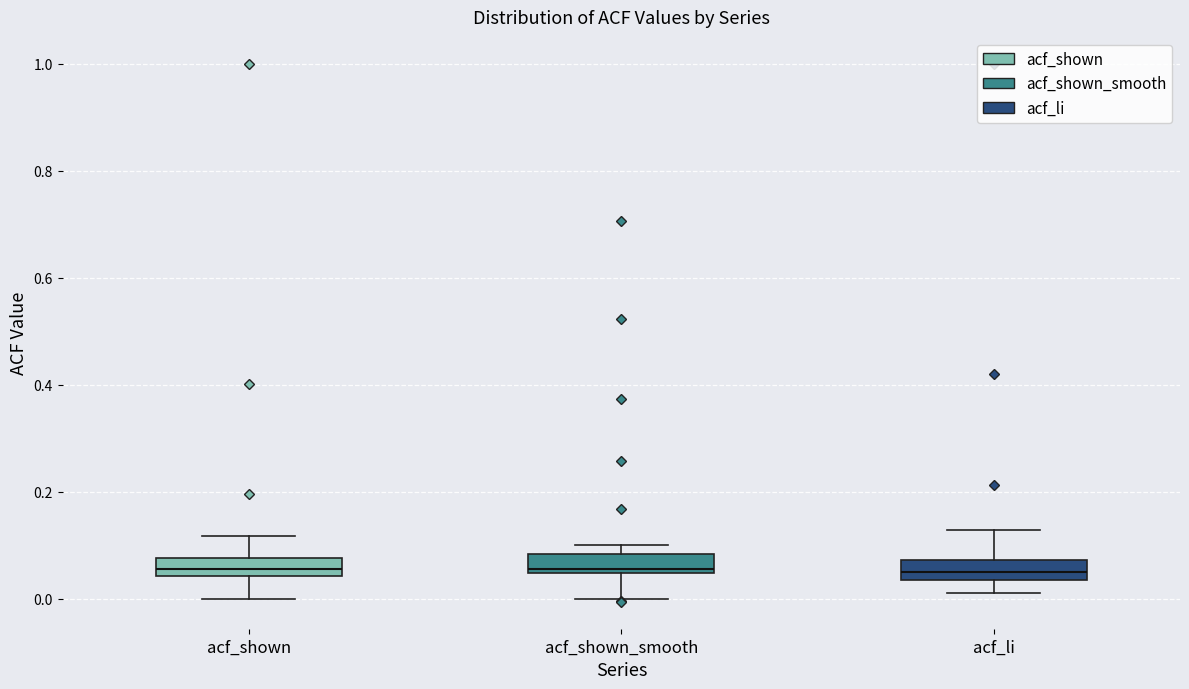

Where does the lower whisker of the box for acf_li end on the y-axis? The values are not printed on the chart, so give them approximately, as read against the axis.

0.02